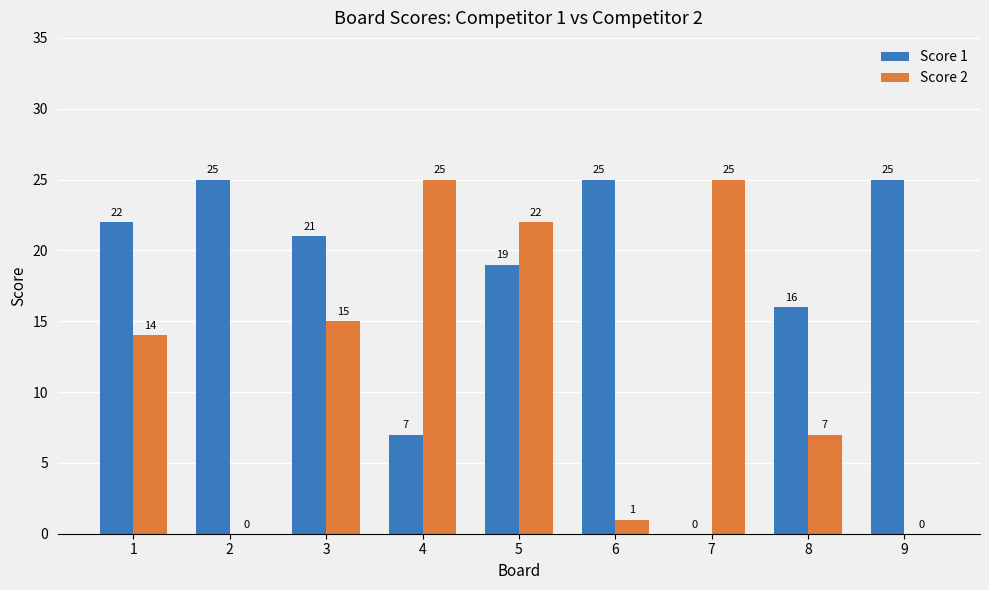

What is the sum of all Score 1 values?

160